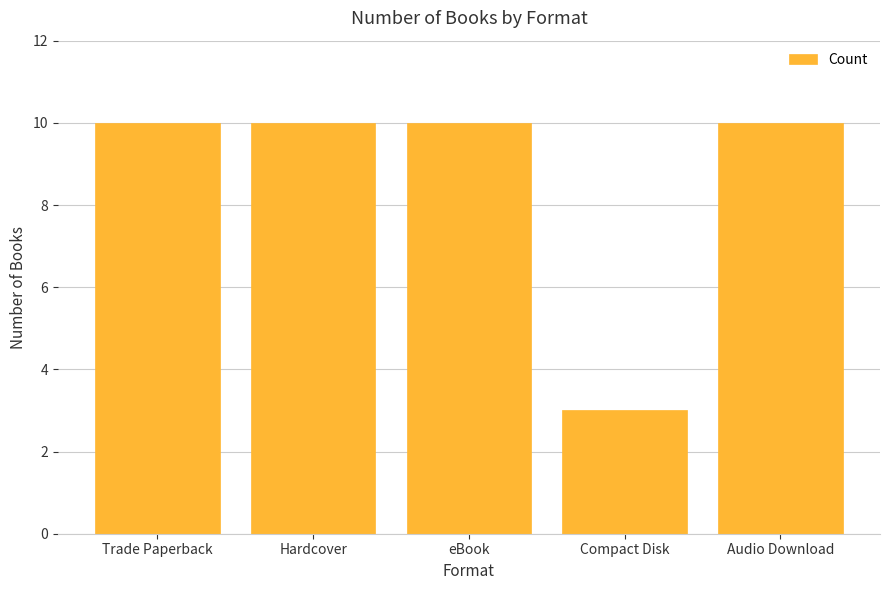

What is the maximum value shown in the chart?

10